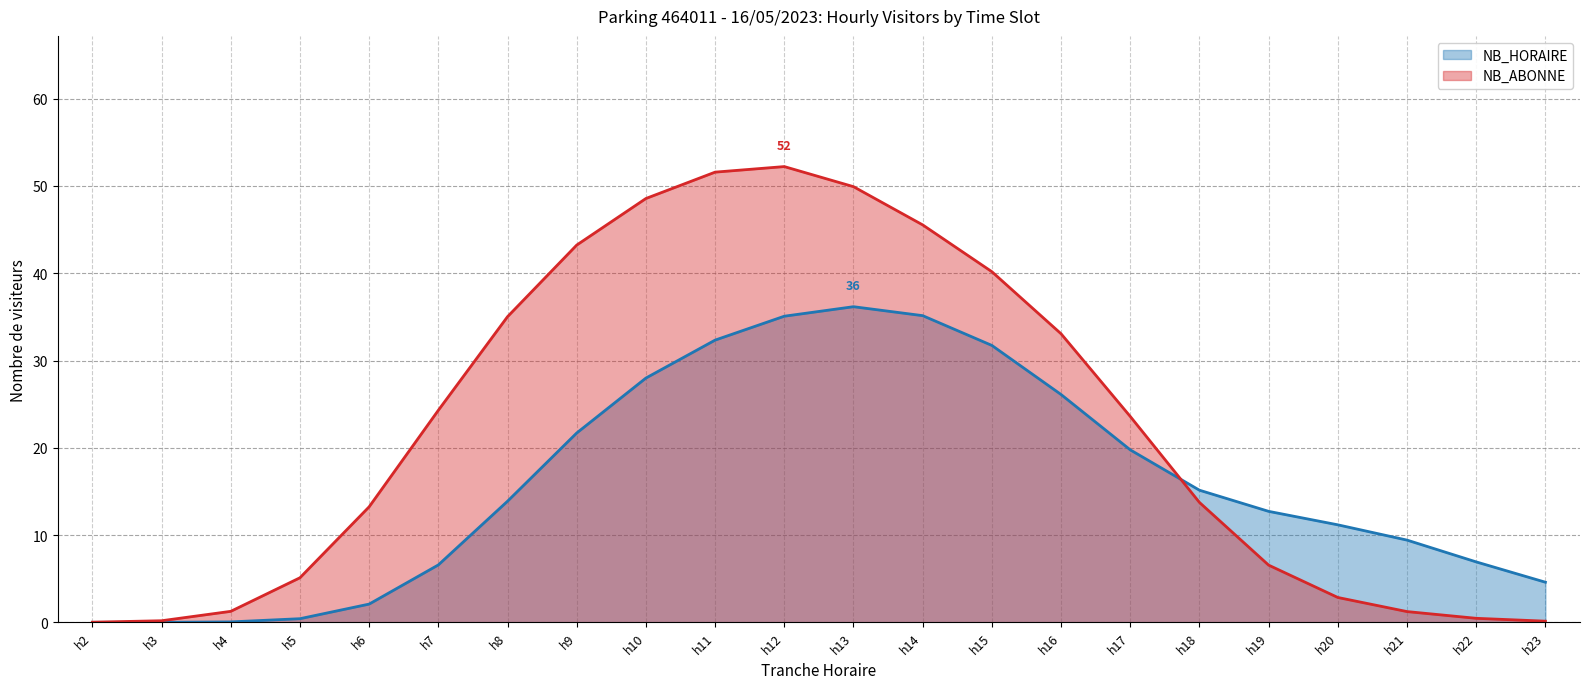

Where is NB_ABONNE nearest to the value 26?

h7